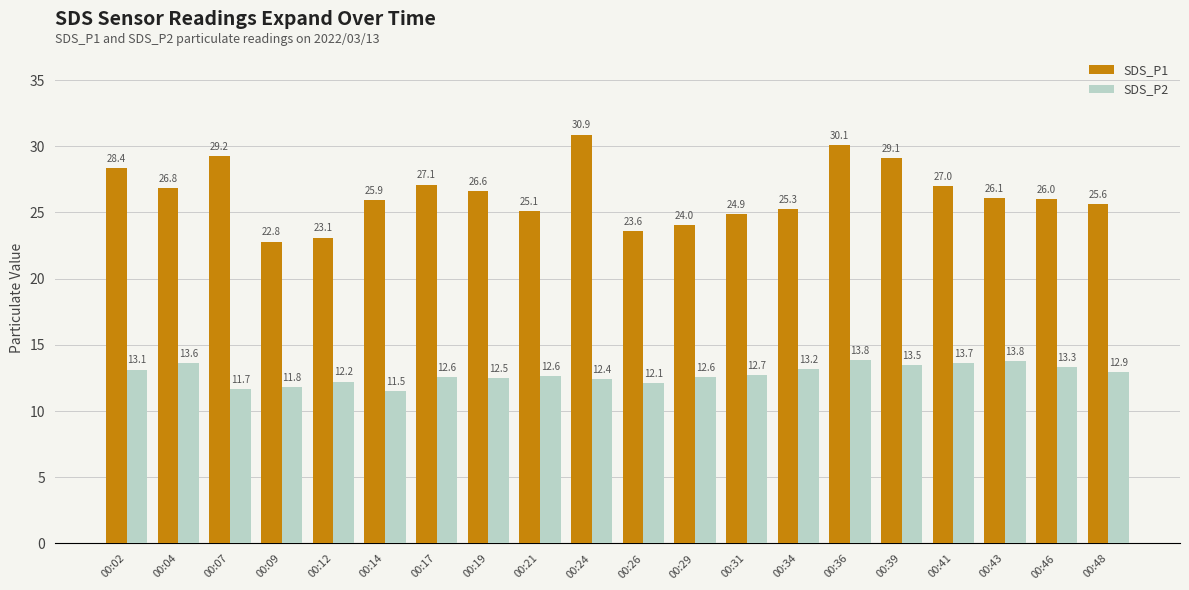

True or false: SDS_P1 has a value of 42.6 at 00:48.

False